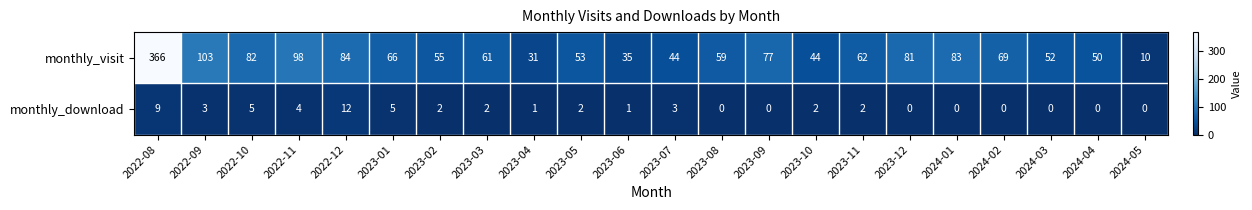

What is the difference between the highest and lowest values at 2023-03?

59